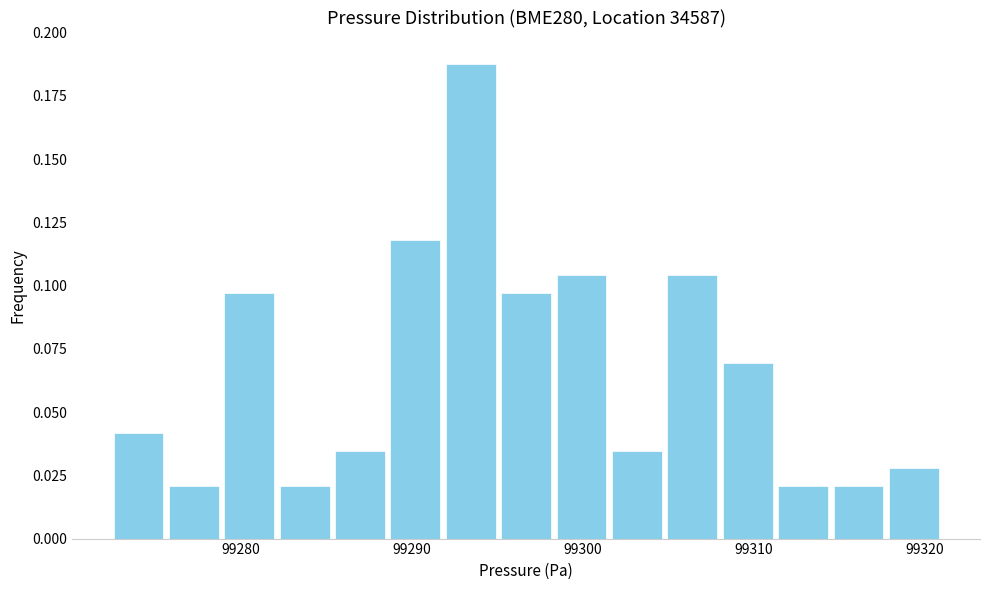

Around what value on the x-axis is the tallest bar? Give the approximate position of its centre, as read against the axis.

99293